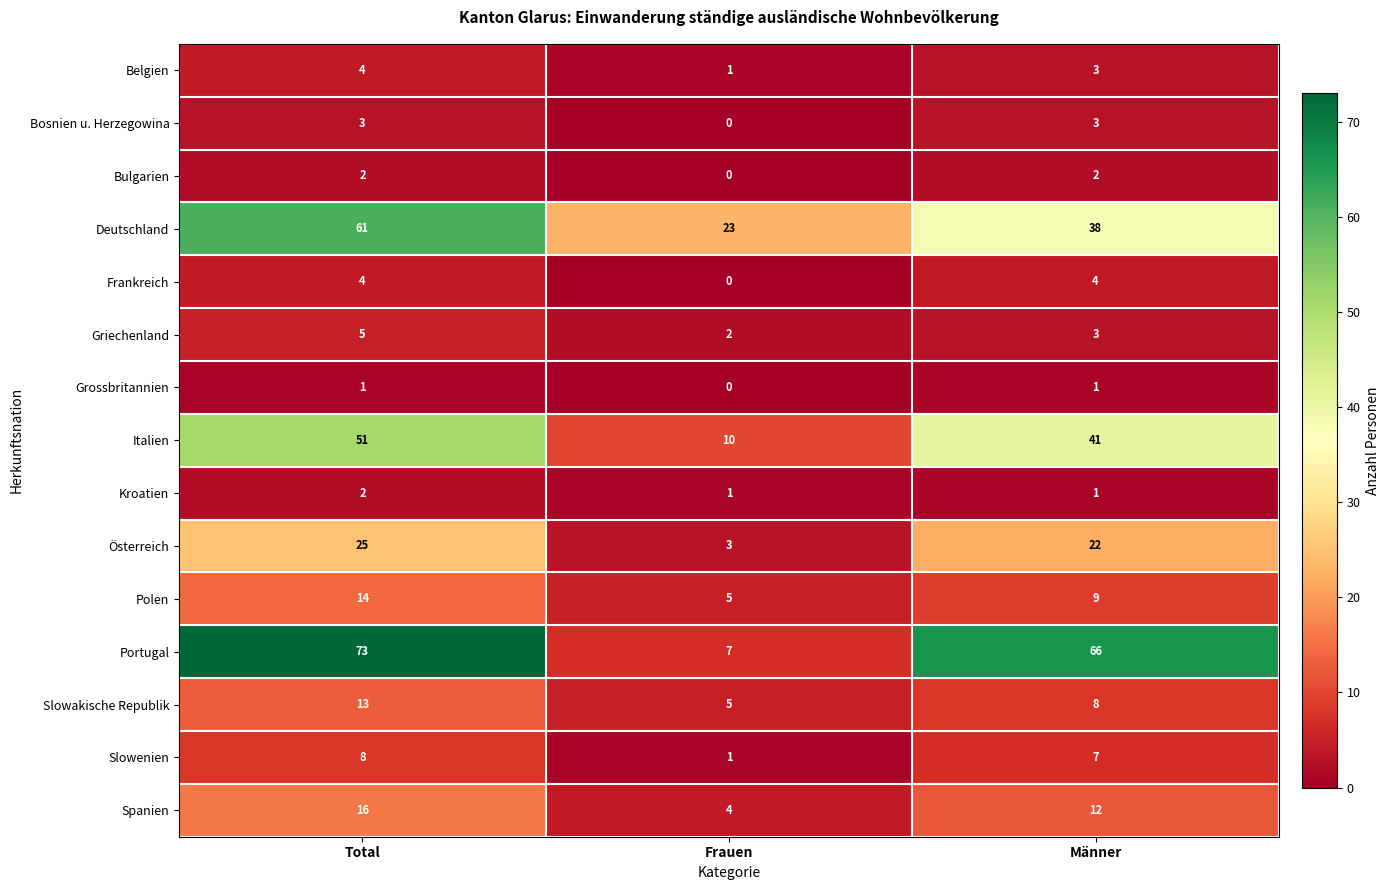

Which series has the widest spread of values?

Portugal